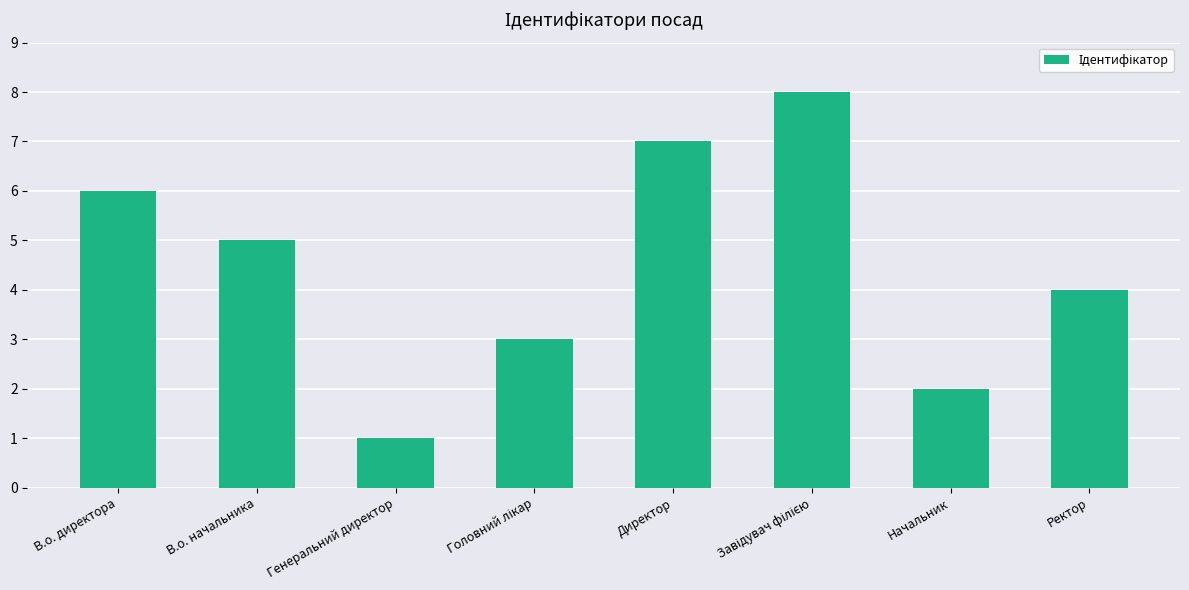

What is the difference between the maximum and second lowest values?

6